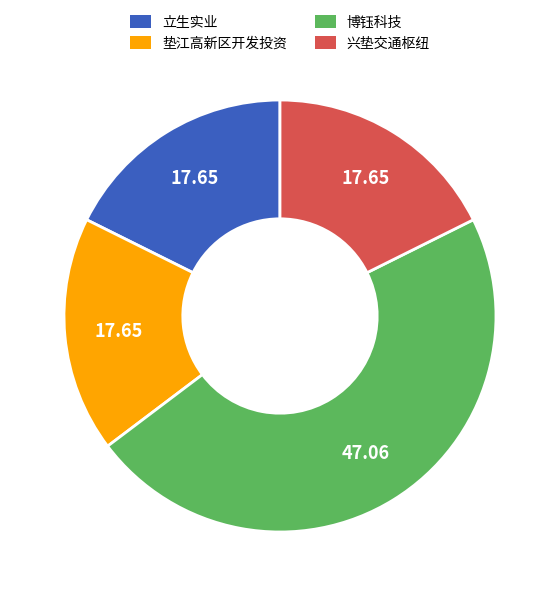

Is there a majority slice in this chart?

No